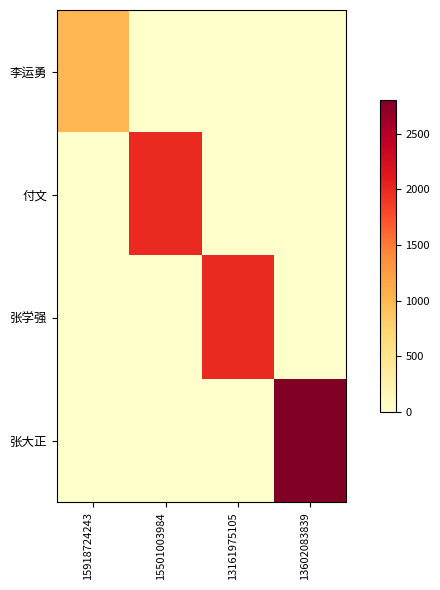

Which series has the largest total across all categories?

张大正